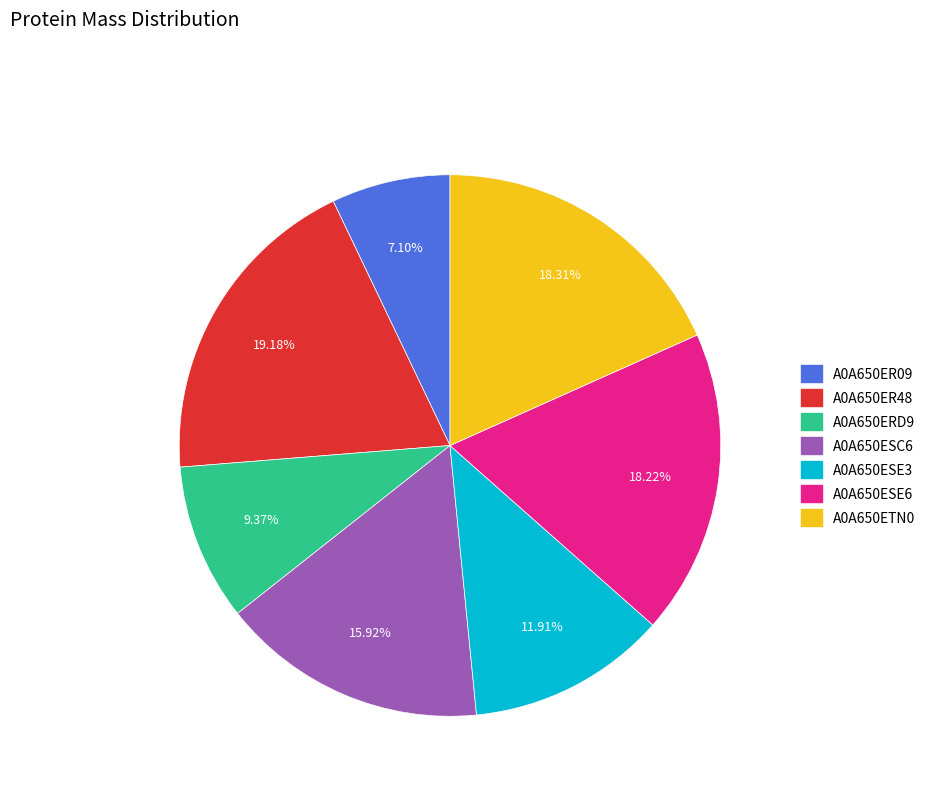

Approximately how many times larger is the value at A0A650ER09 compared to A0A650ESC6?

0.4